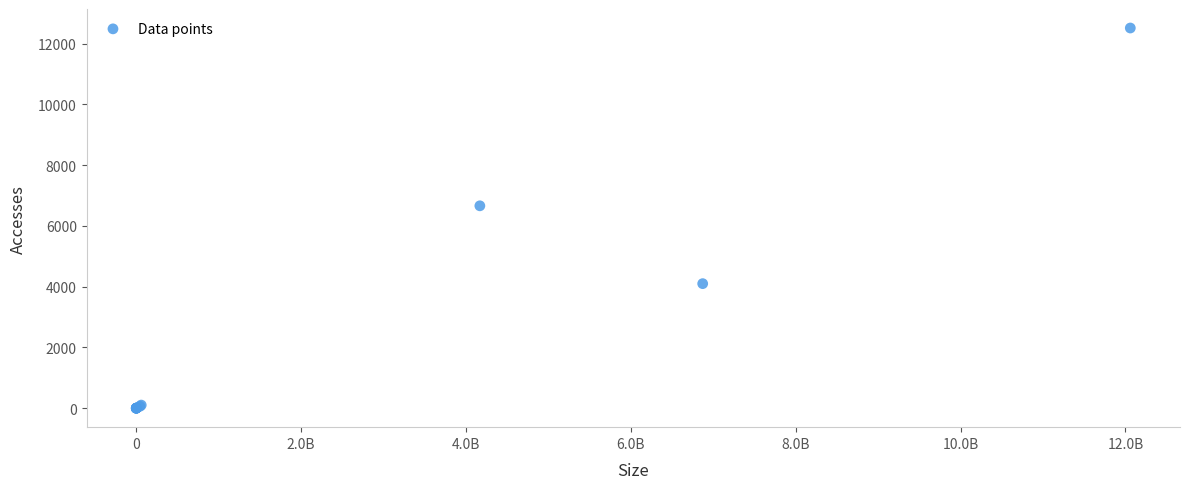

What Y value in the scatter plot is closest to 6256?

6660